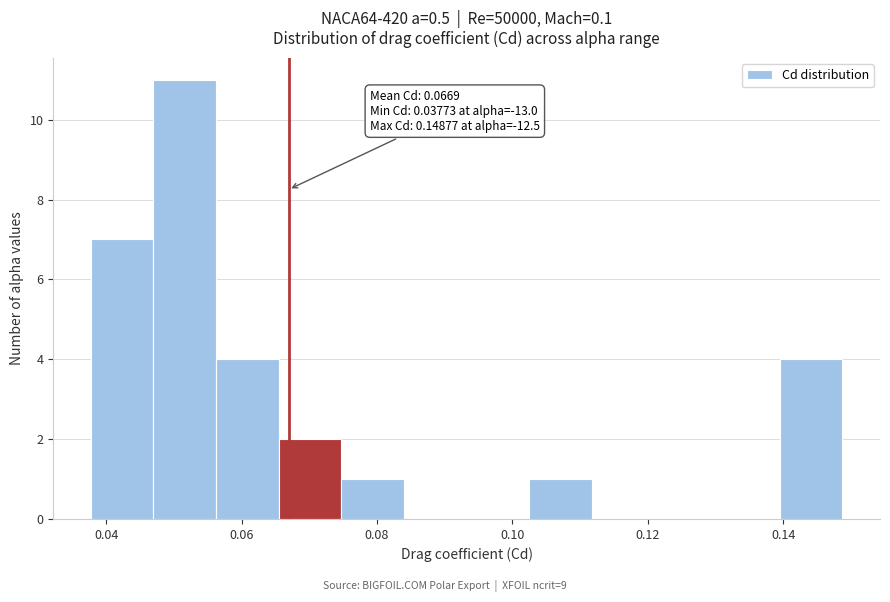

Over which range of the x-axis is the bar tallest?

0.046 to 0.056